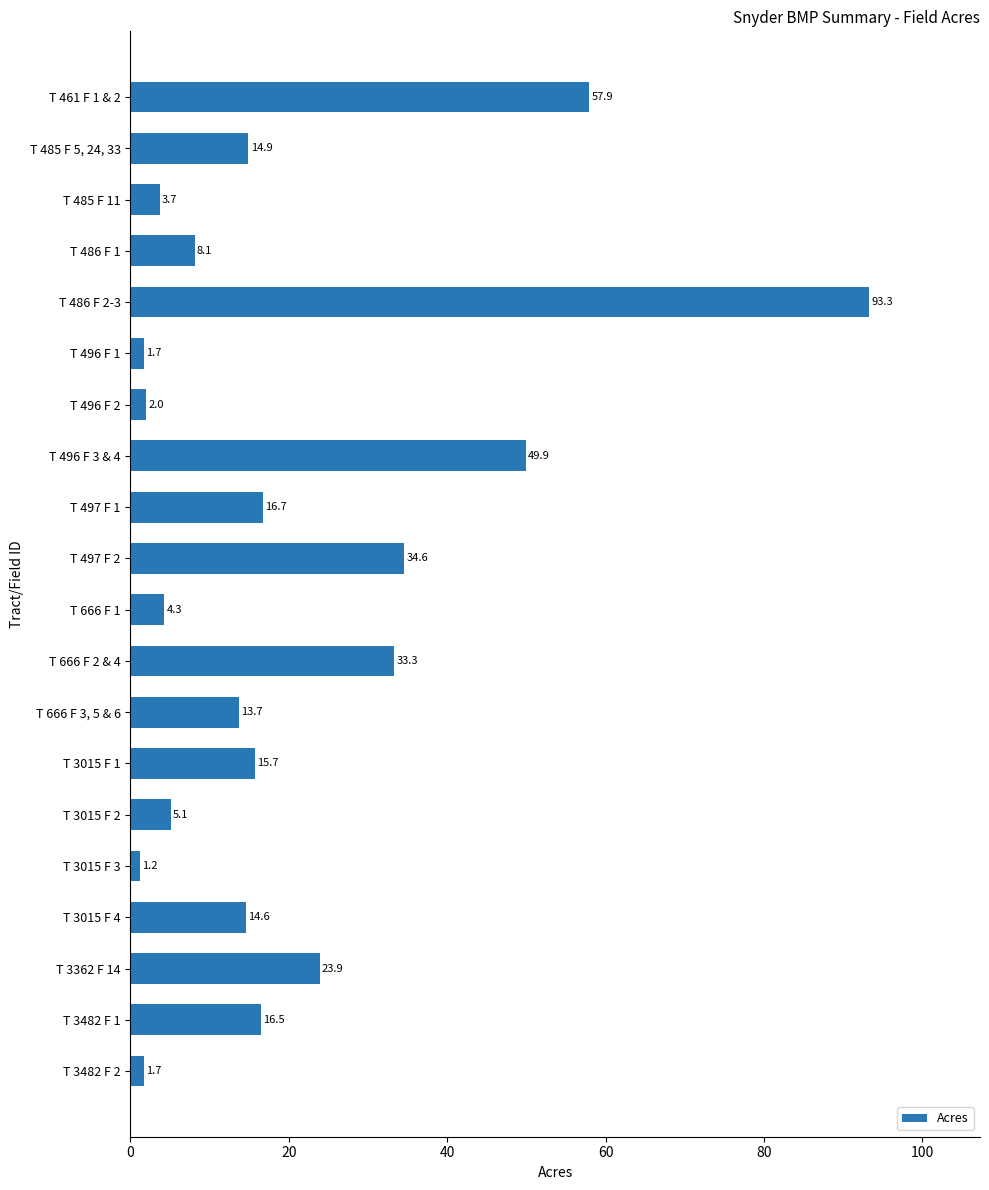

What is the sum of the values at T 485 F 5, 24, 33 and T 496 F 2?

16.9